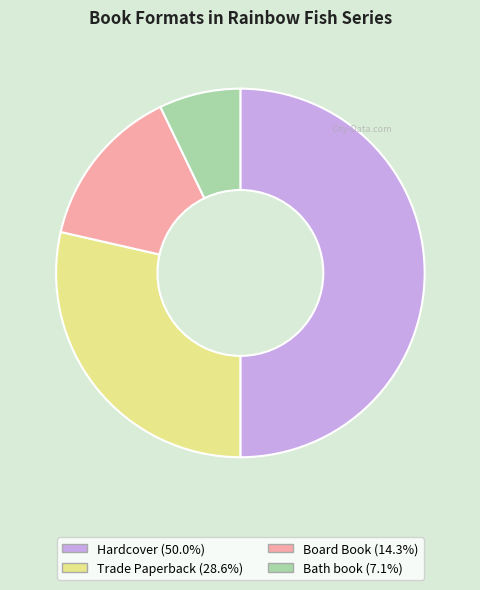

True or false: Bath book accounts for 20% of the total.

False